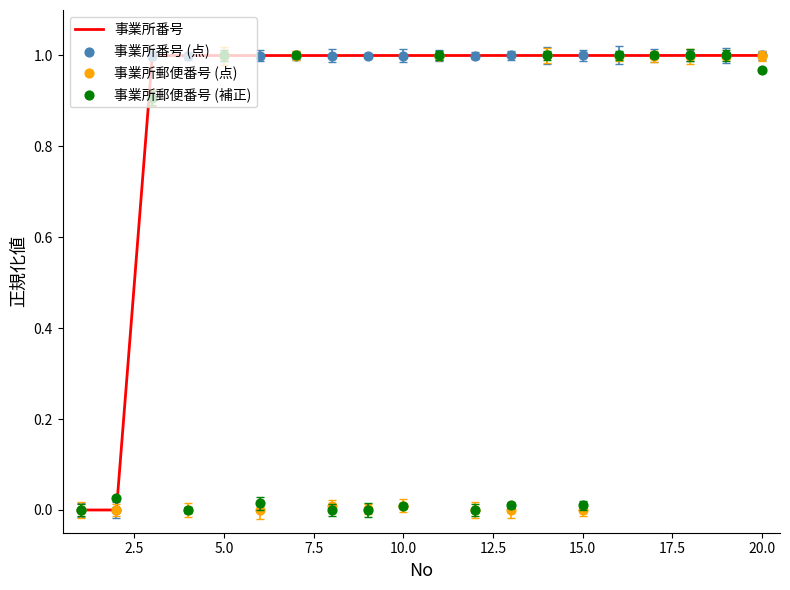

What are all the series names shown in the legend?

事業所番号, 事業所番号 (点), 事業所郵便番号 (点), 事業所郵便番号 (補正)